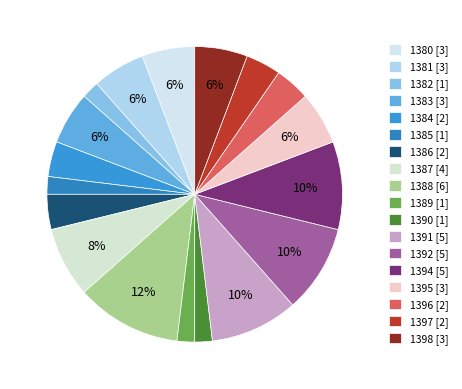

To the nearest percent, what is the combined percentage of 1386 and 1381?

10%